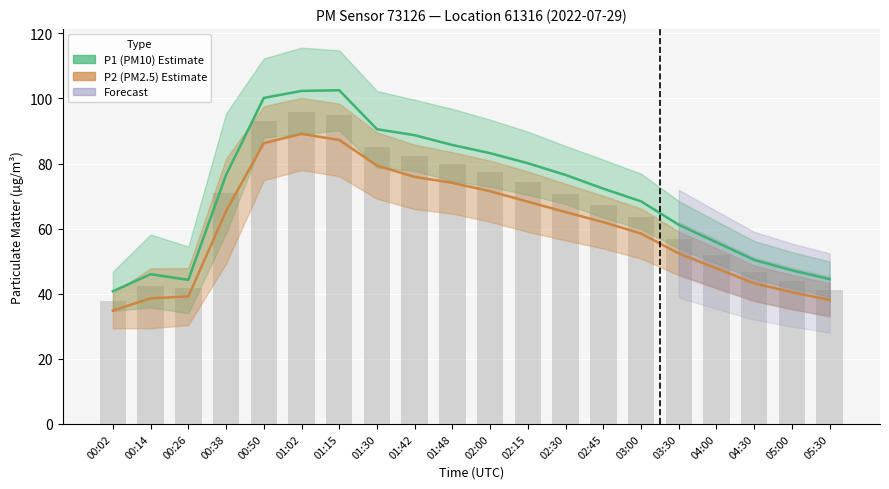

What is the difference between the maximum and minimum values in the P1 (PM10) Estimate series?

61.8